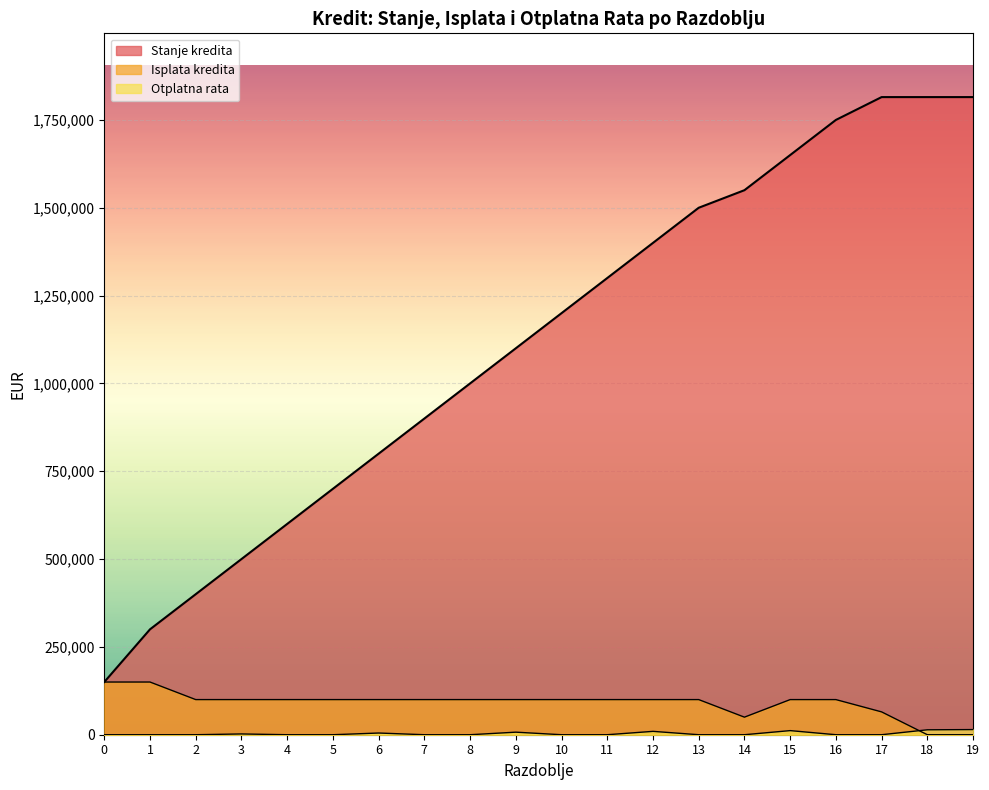

At which category does Isplata kredita reach its first local valley?

14